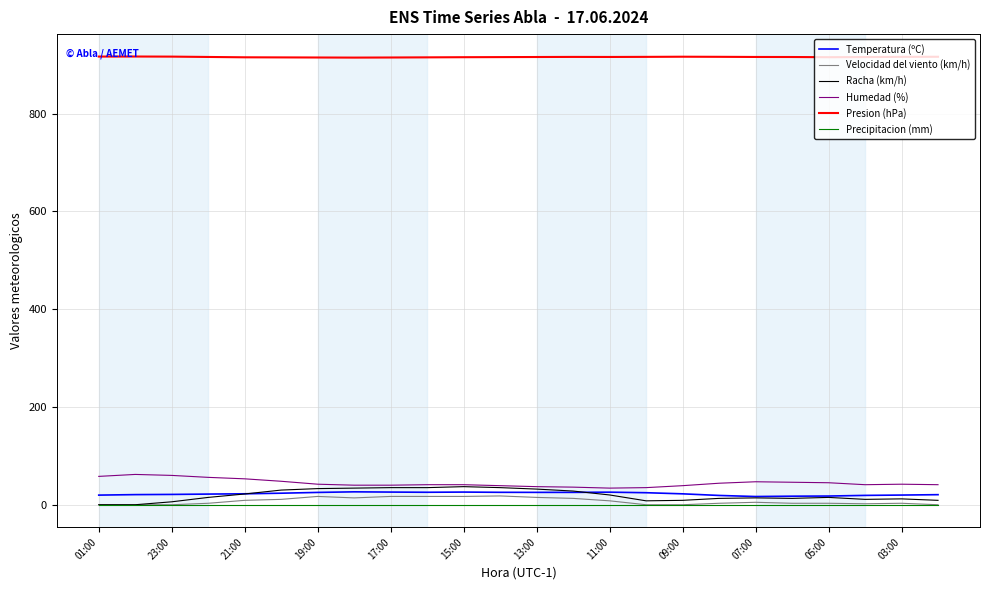

Which series has the largest total across all categories?

Presion (hPa)